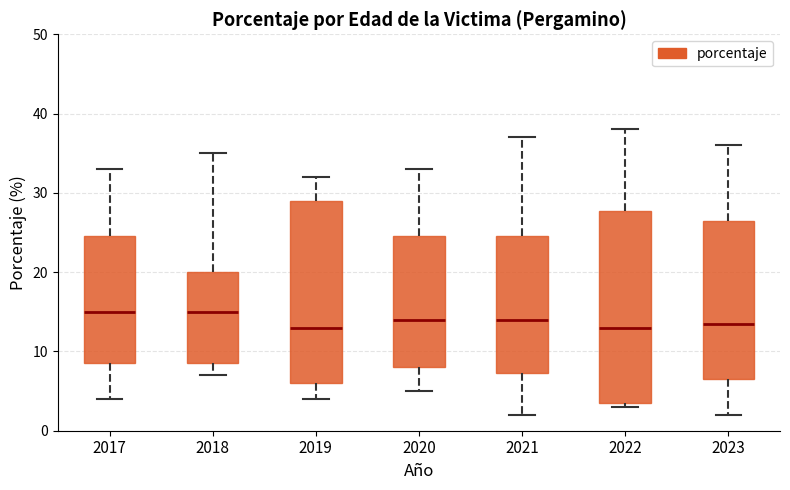

Reading left to right, transcribe this box plot: for each box, give where its median line is, the range the box spans, and where its two whiskers end, as read against the y-axis. The values are not printed on the chart, so give them approximately, as read against the axis.

2017: median 15, box 9 to 25, whiskers 4 to 33
2018: median 15, box 9 to 20, whiskers 7 to 35
2019: median 13, box 6 to 29, whiskers 4 to 32
2020: median 14, box 8 to 25, whiskers 5 to 33
2021: median 14, box 7 to 25, whiskers 2 to 37
2022: median 13, box 4 to 28, whiskers 3 to 38
2023: median 14, box 7 to 27, whiskers 2 to 36